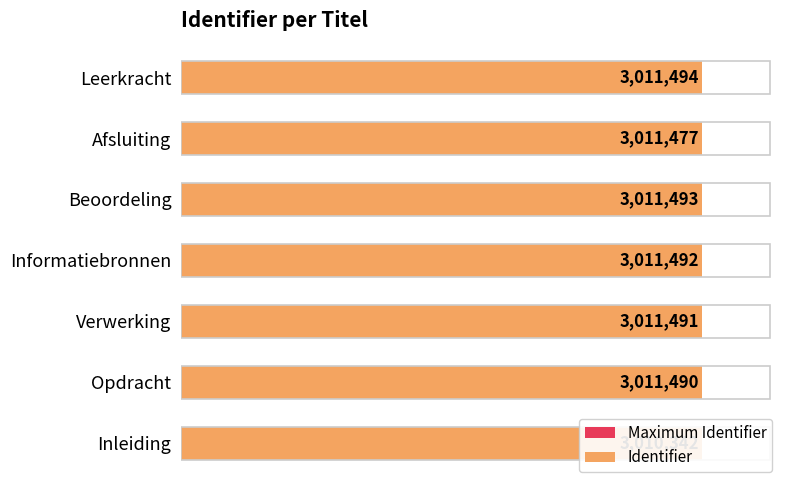

List the labels in order of Identifier value, largest first.

Leerkracht, Beoordeling, Informatiebronnen, Verwerking, Opdracht, Afsluiting, Inleiding